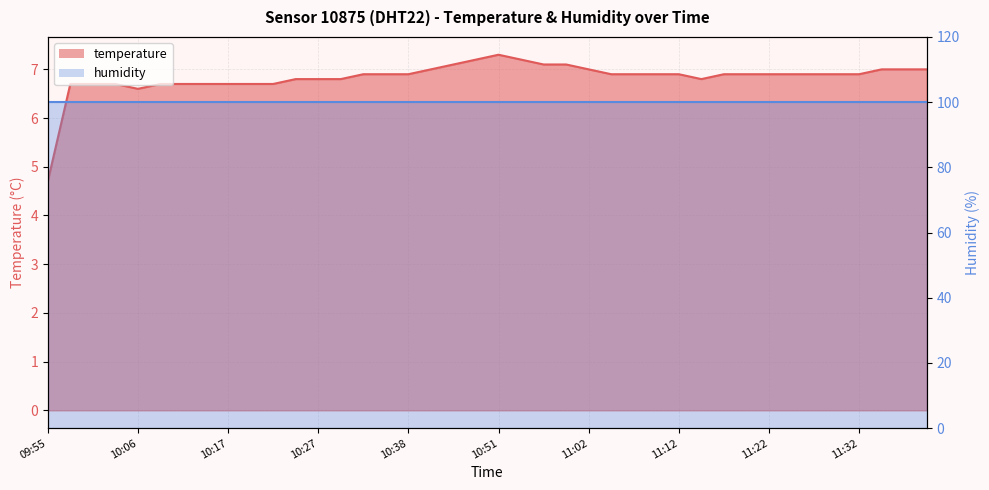

What value does the data have at 11:37?

7.0